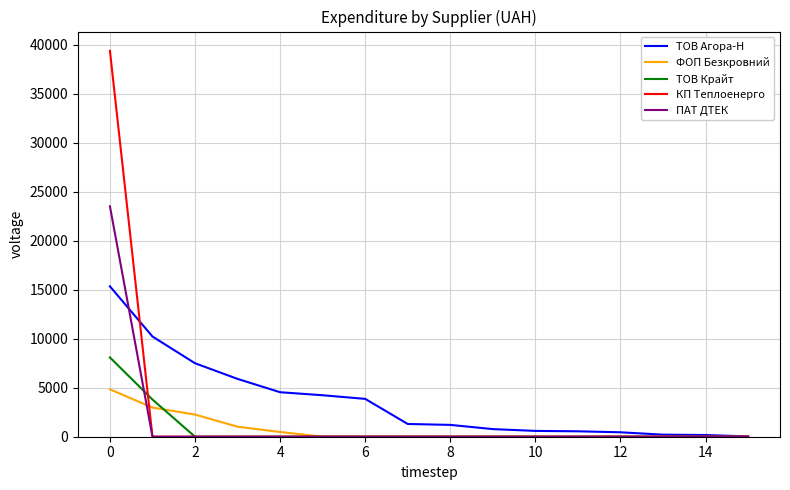

Which series has the largest range (max minus min)?

КП Теплоенерго